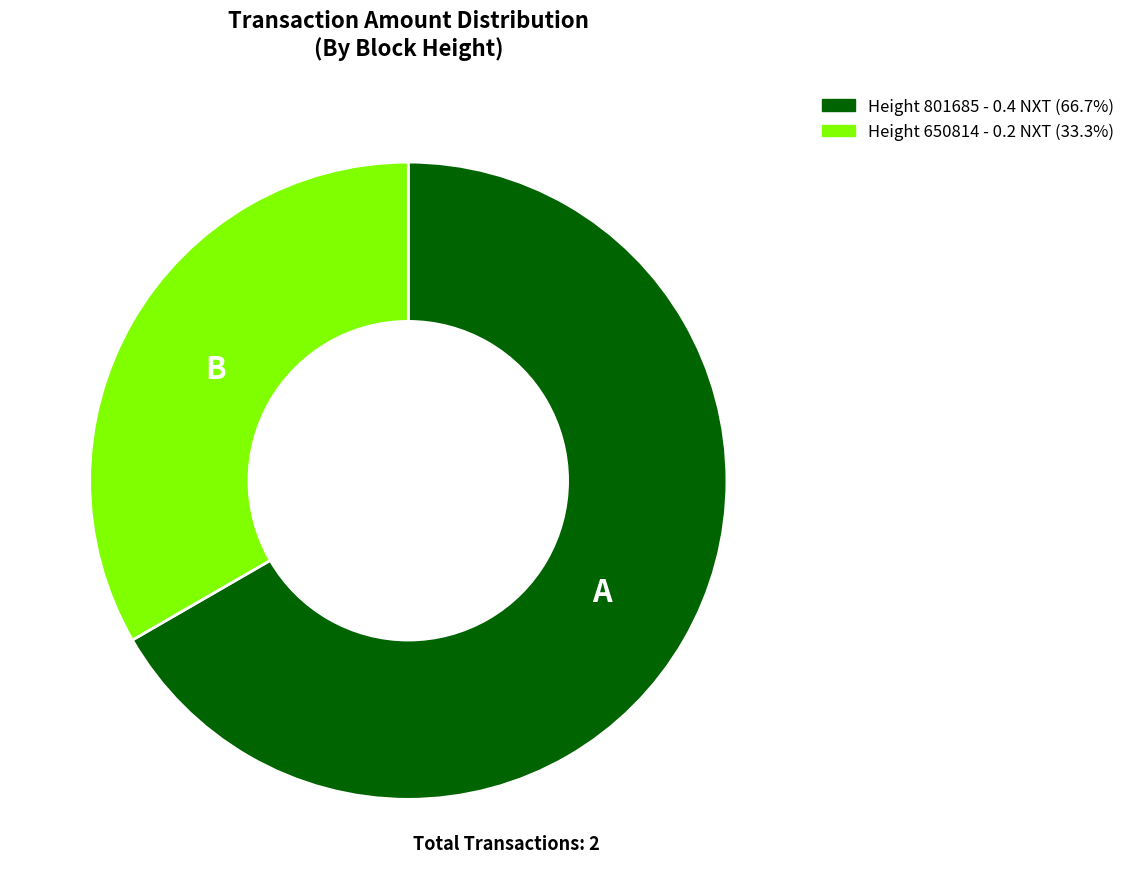

How many slices are in this pie chart?

2